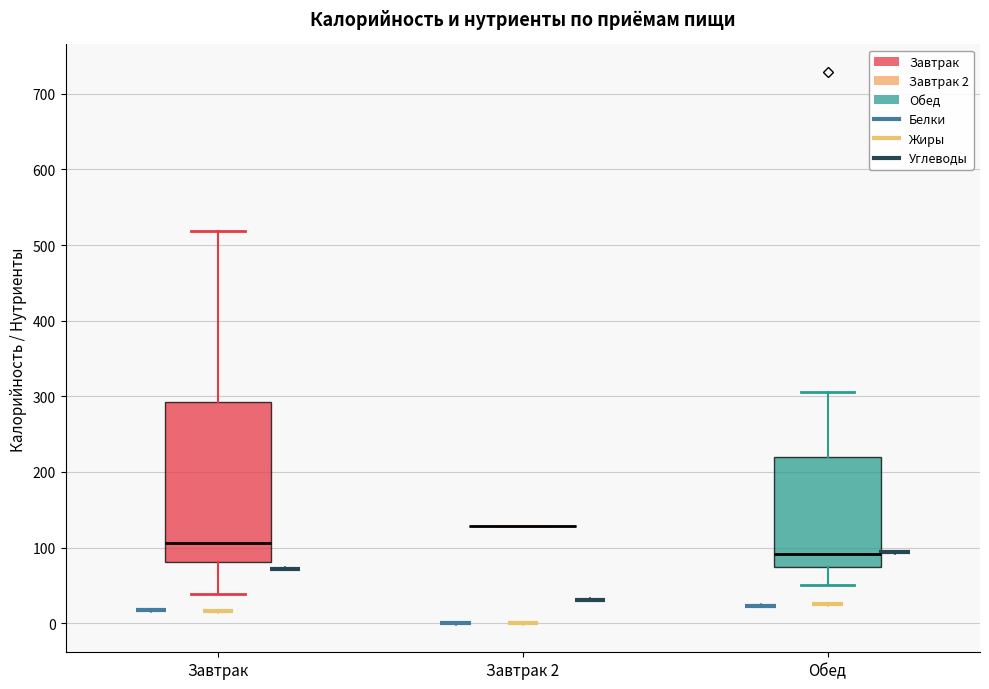

Reading left to right, read every box against the y-axis: the position of its median line, the range the box covers, and the ends of its whiskers. The values are not printed on the chart, so give them approximately, as read against the axis.

Завтрак: median 110, box 80 to 290, whiskers 40 to 520
Завтрак 2: box collapsed to a line at 130, whiskers 130 to 130
Обед: median 90, box 70 to 220, whiskers 50 to 310